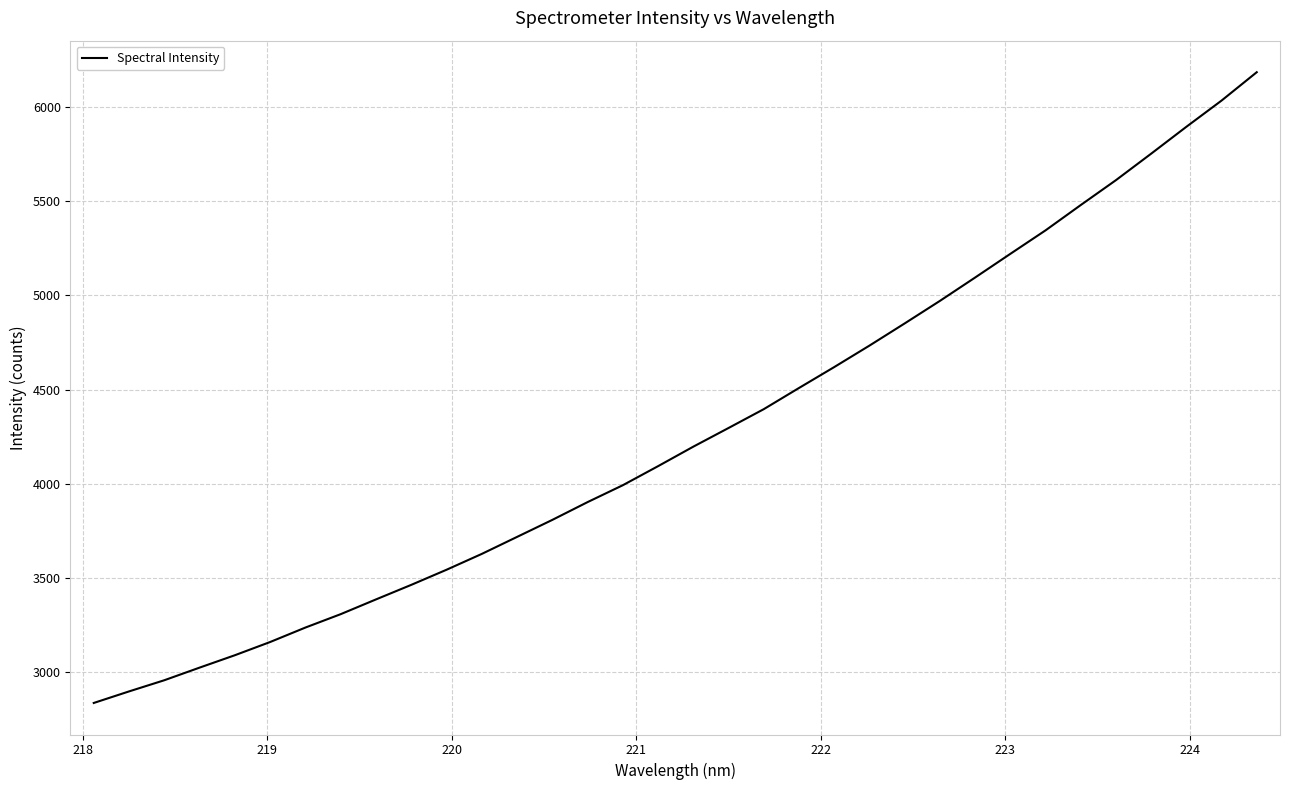

What is the minimum value shown in the chart?

2836.0